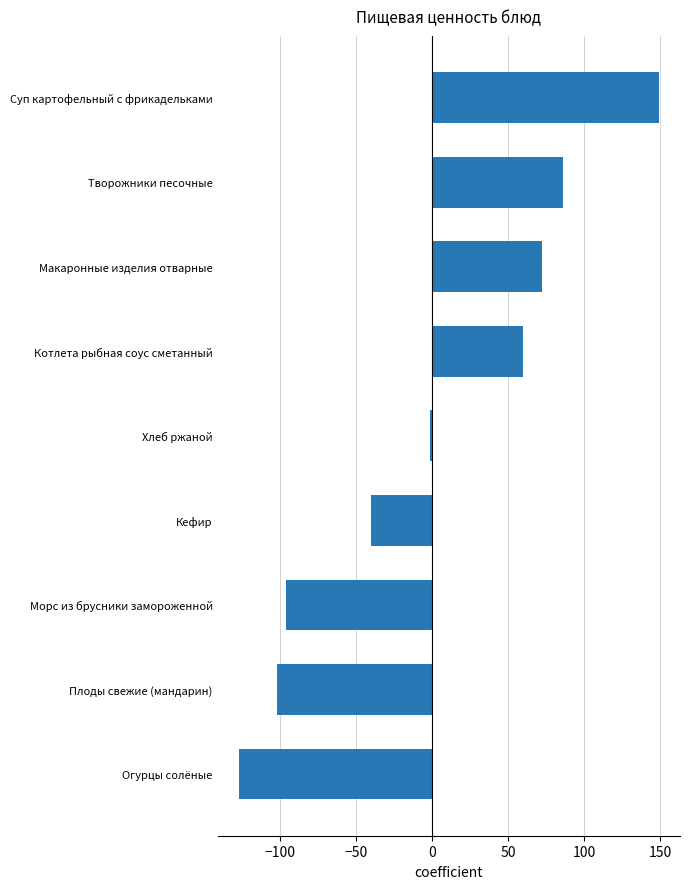

The chart shows a value of -102.4 at Плоды свежие (мандарин). True or false?

True